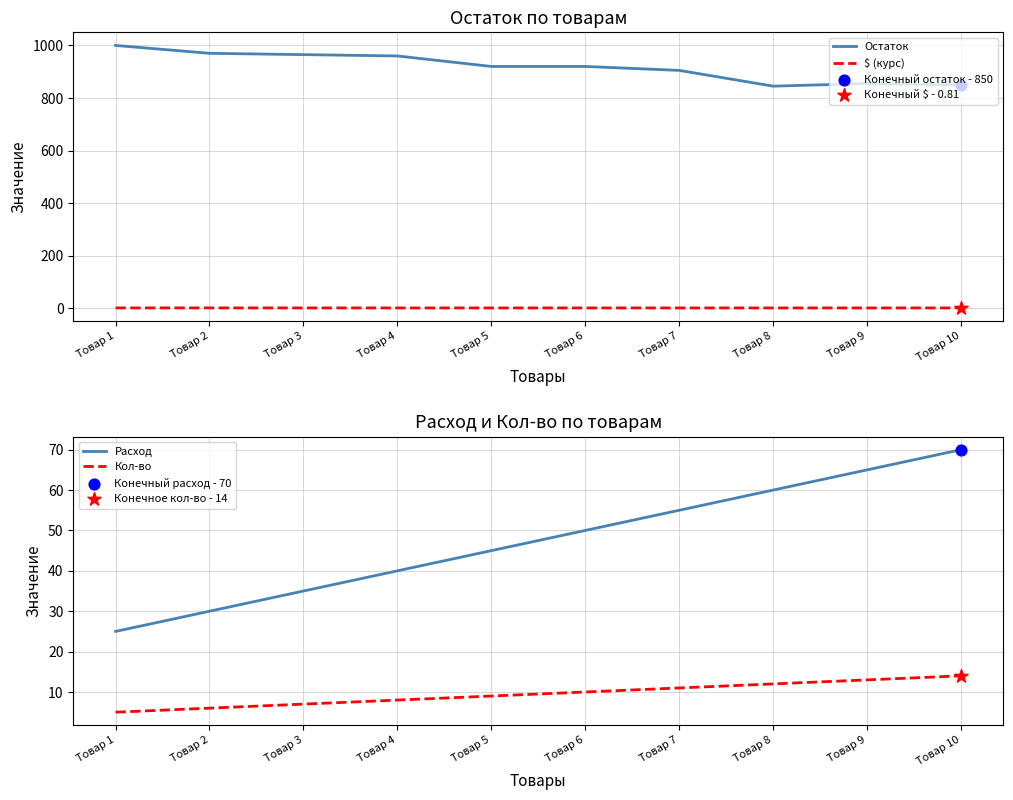

Which series reaches the minimum Y coordinate?

$ (курс)